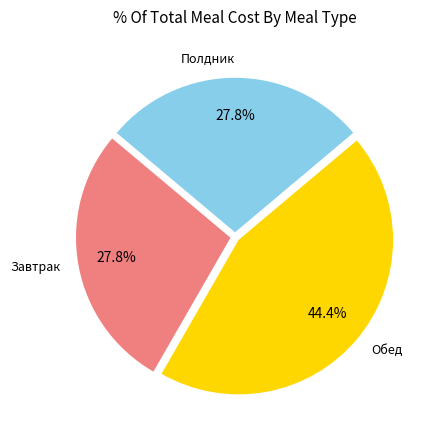

Which category has the biggest portion of the pie?

Обед